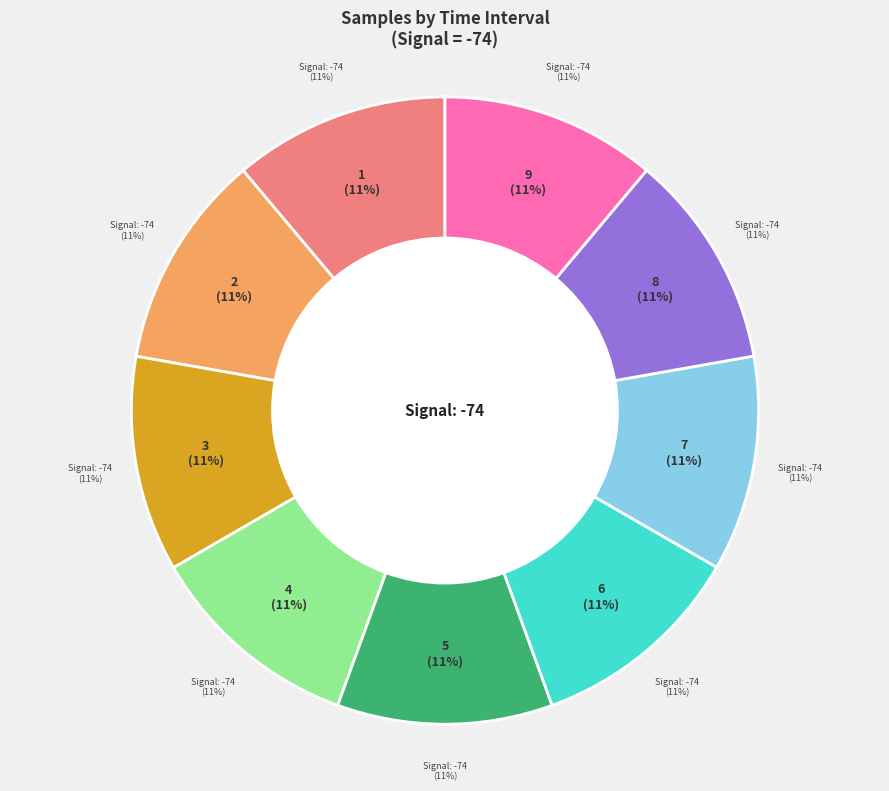

Is there any slice that represents more than half of the pie?

No